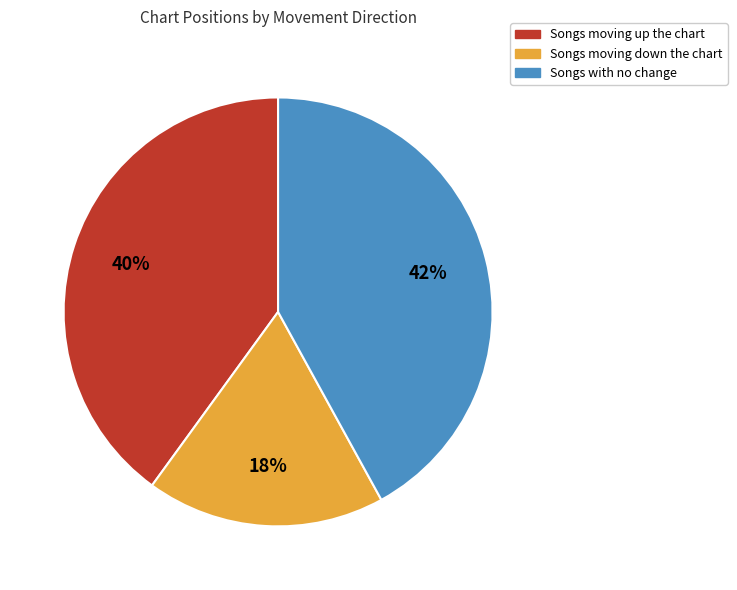

Which has a higher value, Songs with no change or Songs moving up the chart?

Songs with no change